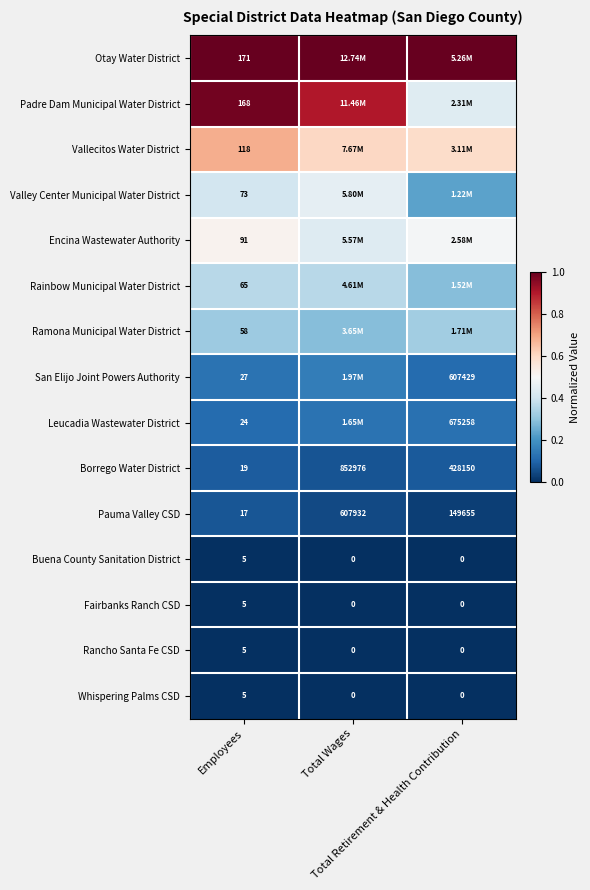

List the series in order of their peak value, highest first.

Otay Water District, Padre Dam Municipal Water District, Vallecitos Water District, Encina Wastewater Authority, Valley Center Municipal Water District, Rainbow Municipal Water District, Ramona Municipal Water District, San Elijo Joint Powers Authority, Leucadia Wastewater District, Borrego Water District, Pauma Valley CSD, Buena County Sanitation District, Fairbanks Ranch CSD, Rancho Santa Fe CSD, Whispering Palms CSD